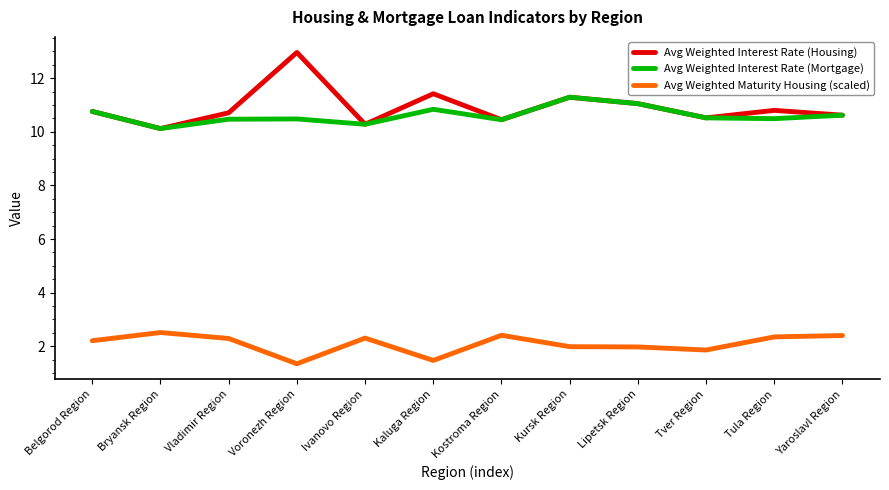

Is the value of Avg Weighted Interest Rate (Housing) at Vladimir Region greater than the value of Avg Weighted Maturity Housing (scaled) at Kostroma Region?

Yes